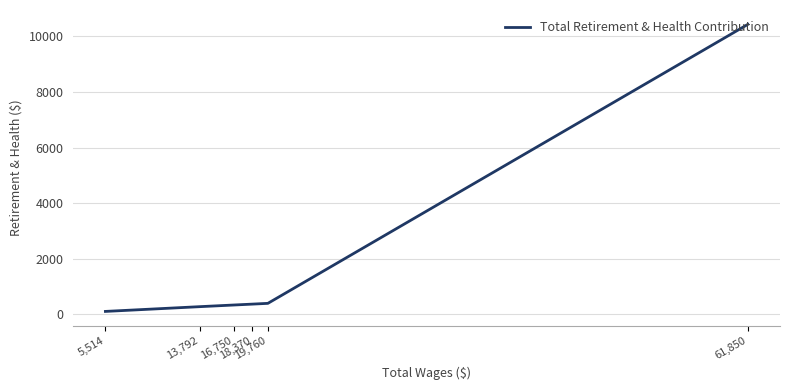

What is the sum of the values at 5,514 and 18,370?

472